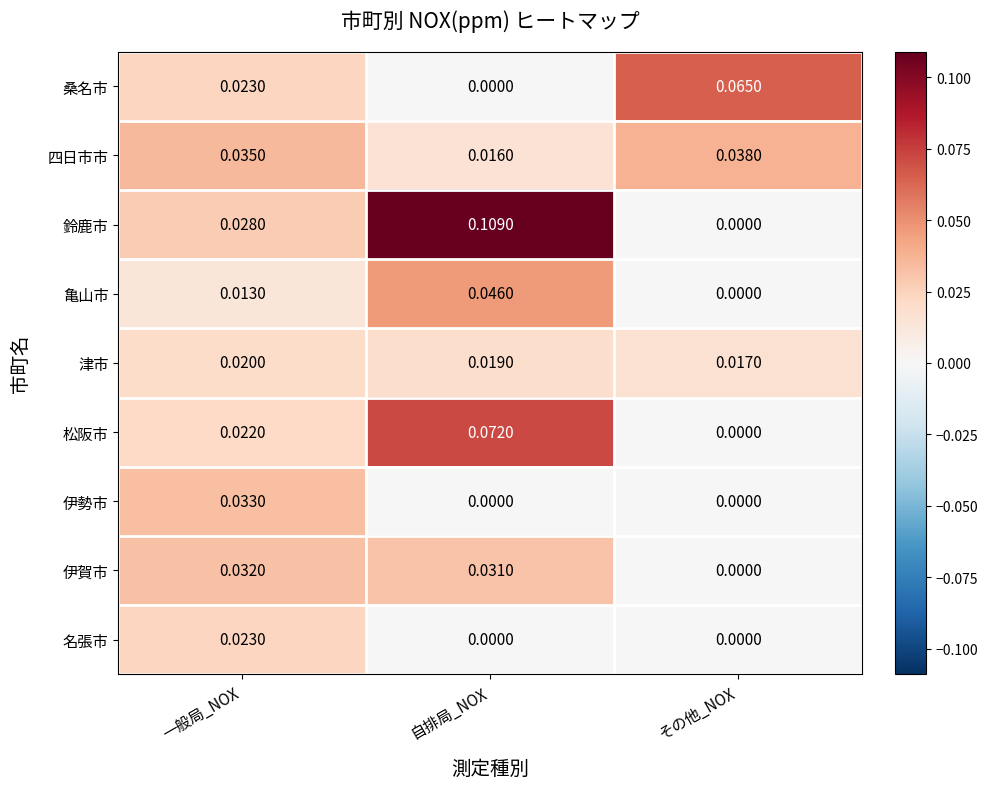

Where is 四日市市 nearest to the value 0?

自排局_NOX